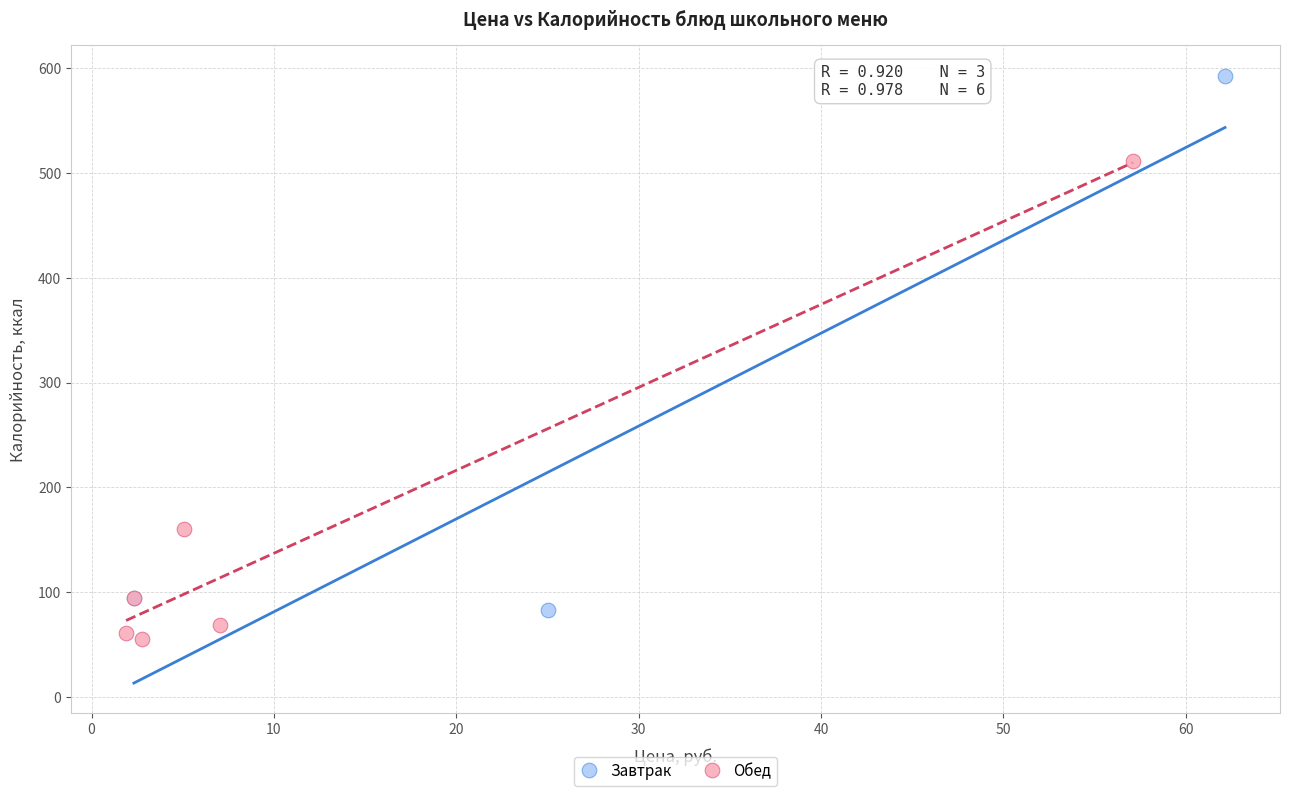

Which series reaches the minimum Y coordinate?

Обед